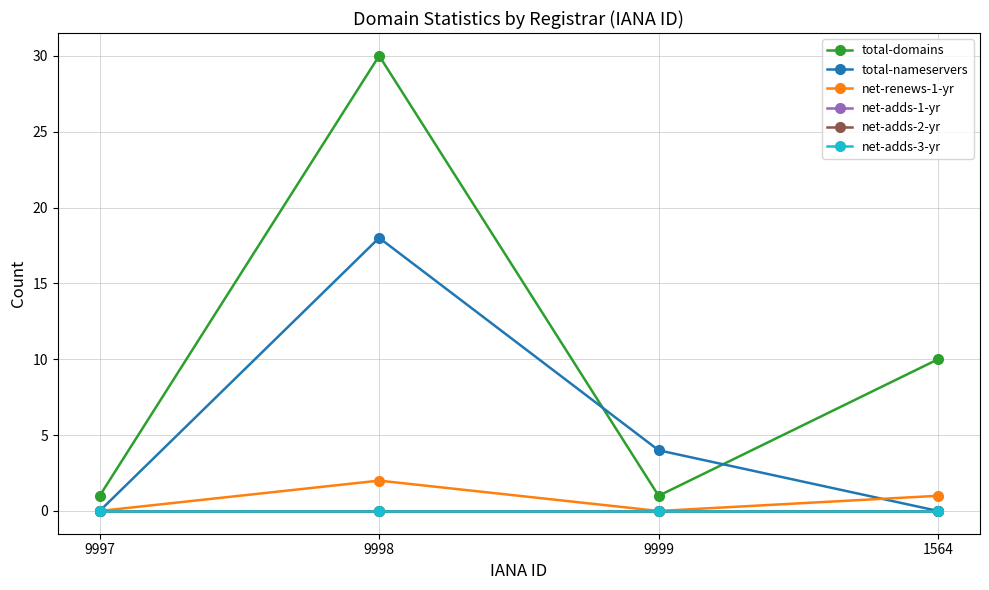

Does the chart have visible grid lines?

Yes